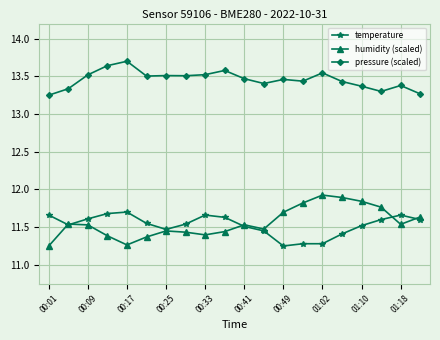

Count the pressure (scaled) values in the range 13 to 14.

20